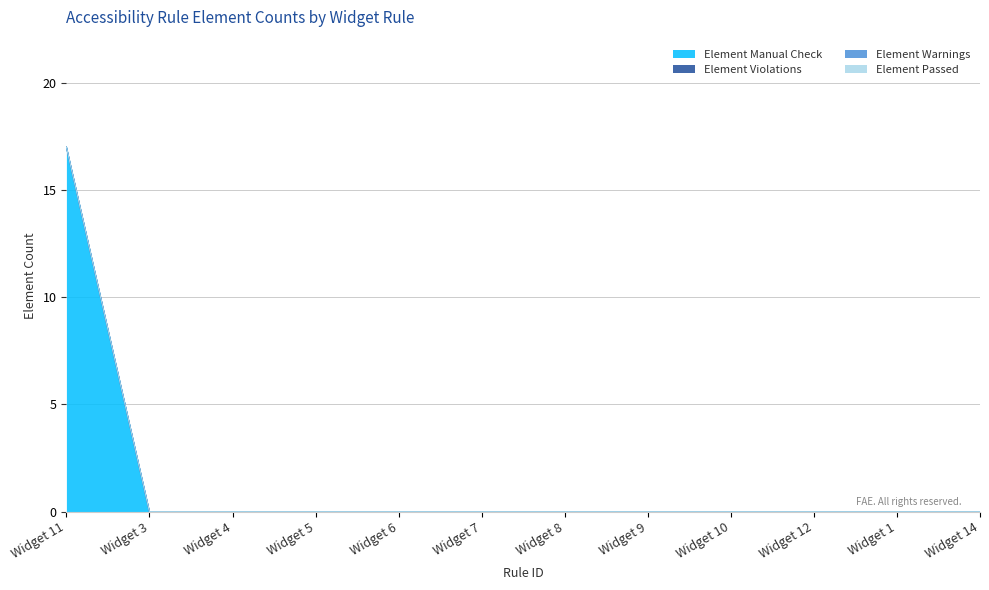

What is the difference between the maximum and minimum values in the Element Manual Check series?

17